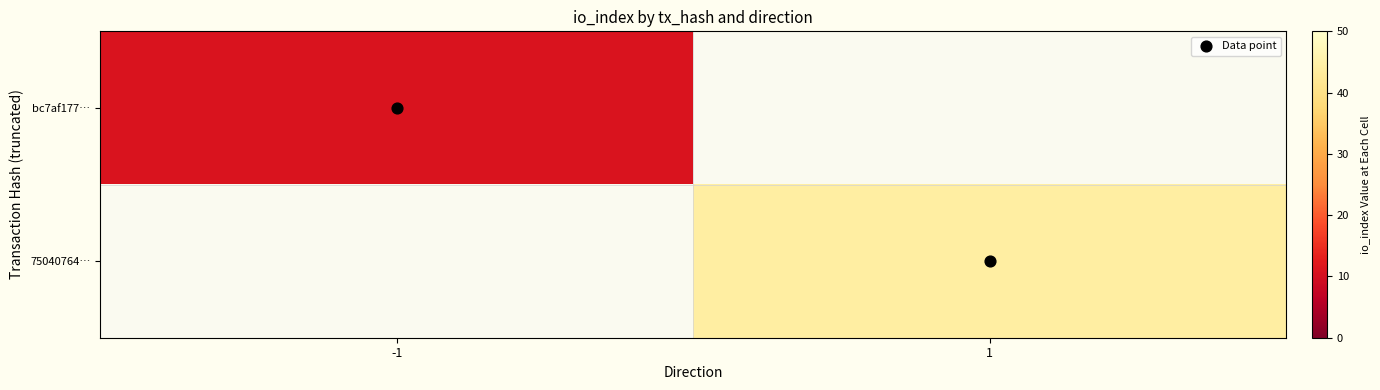

List the labels in order of bc7af177… value, largest first.

-1, 1